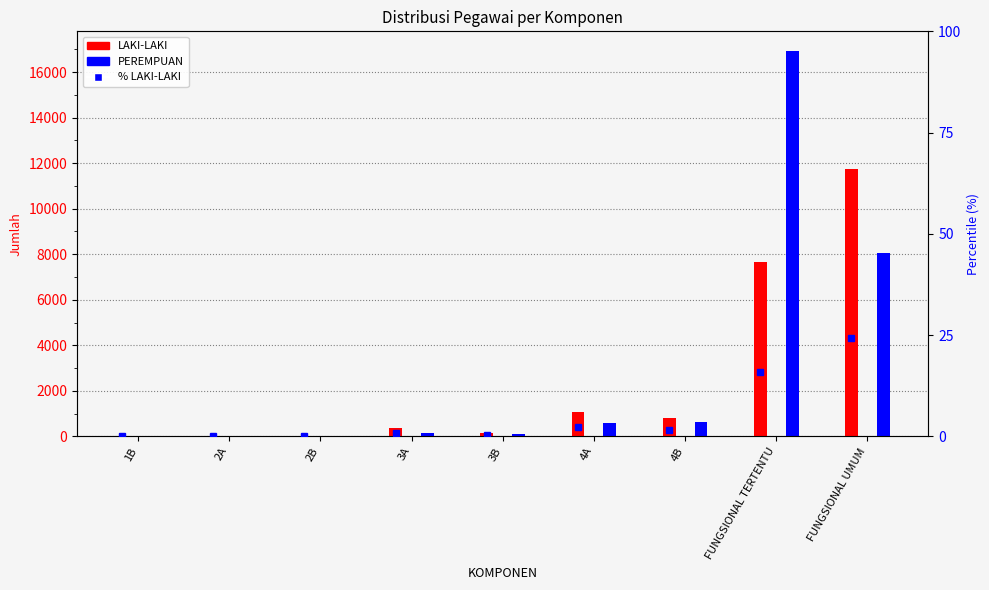

Which series has the largest range (max minus min)?

PEREMPUAN